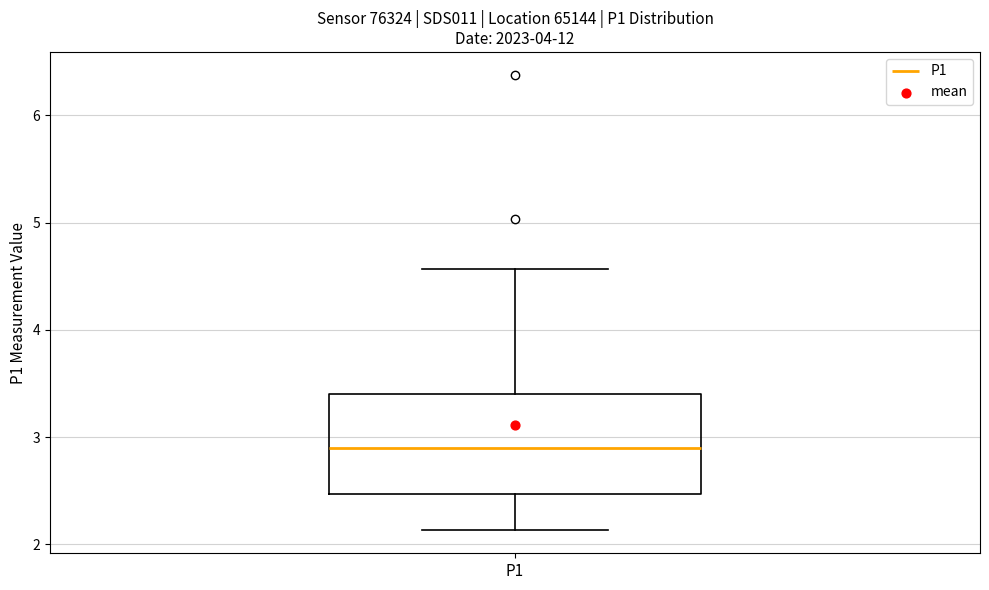

Read this box plot against the y-axis: the position of the median line, the range covered by the box, and the ends of both whiskers. The values are not printed on the chart, so give them approximately, as read against the axis.

median 2.9, box 2.5 to 3.4, whiskers 2.1 to 4.6